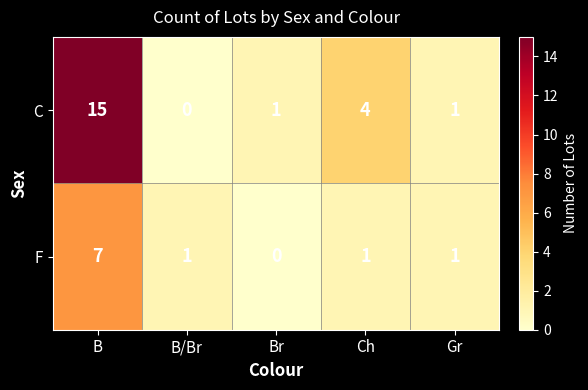

What is the average value of the C series?

4